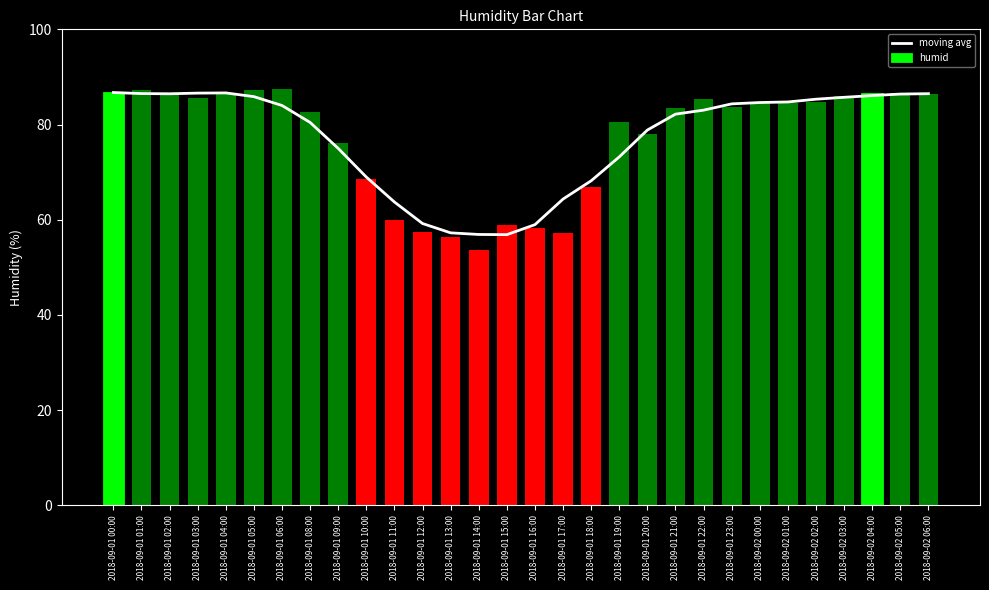

What is the minimum value for humid?

53.6